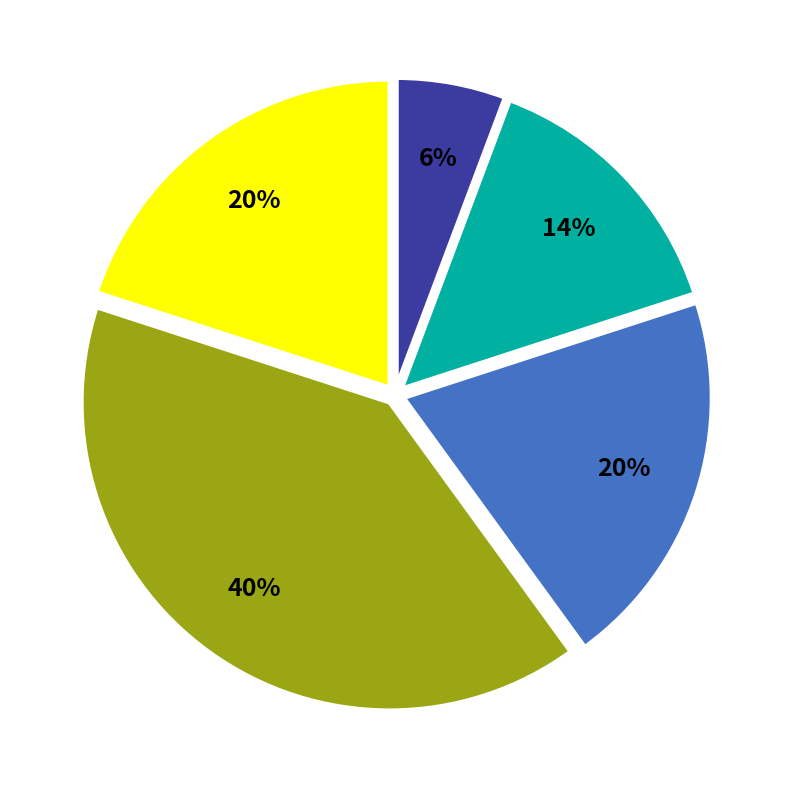

To the nearest percent, what is the average slice percentage?

20%